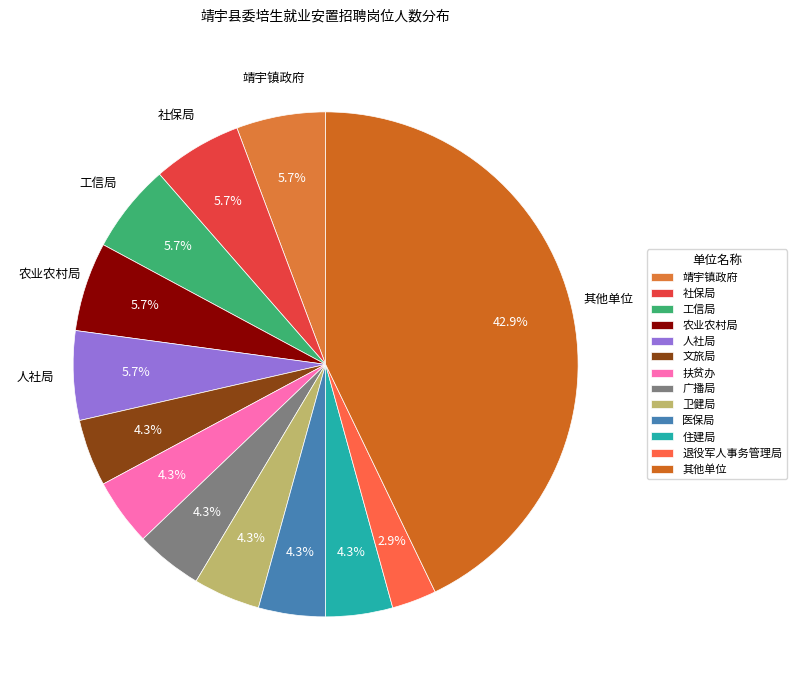

To the nearest percent, what is the difference between the largest and smallest slice percentages?

40%